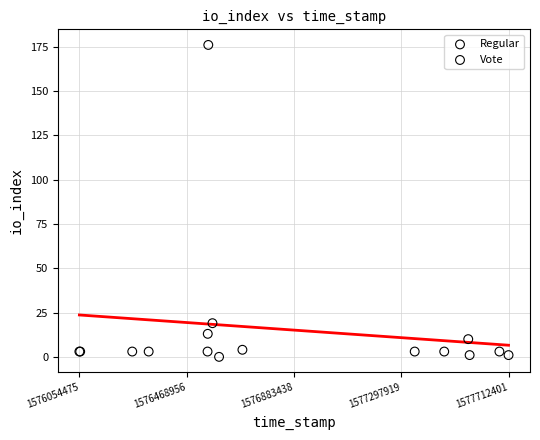

What are all the series names shown in the legend?

Regular, Vote